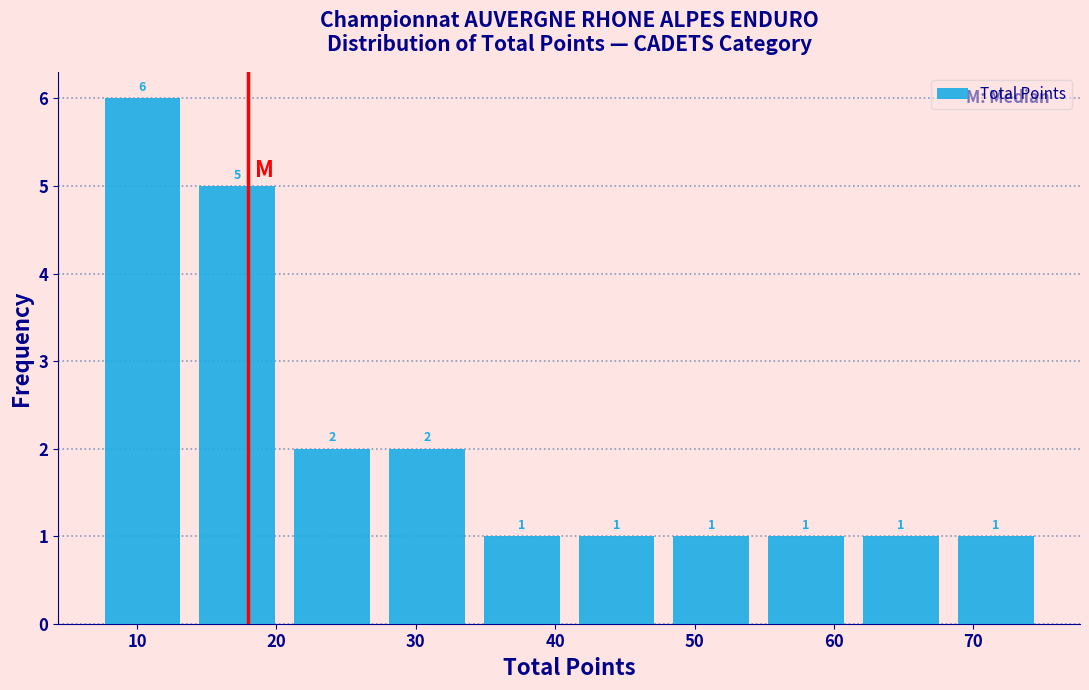

Over which range of the x-axis is the bar tallest?

7.0 to 13.8